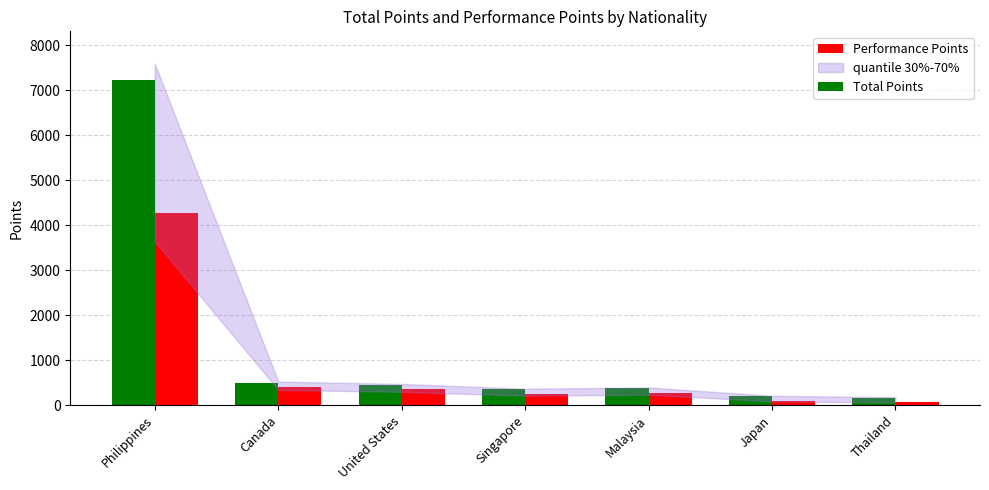

What position from the left is Japan?

6